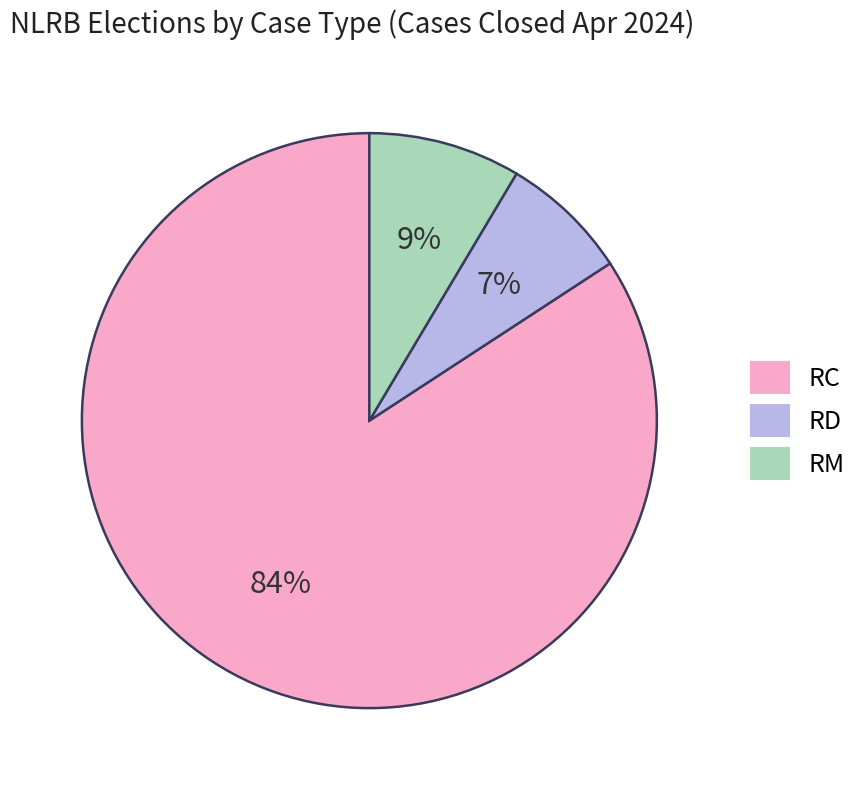

What is the largest slice in the pie chart?

RC